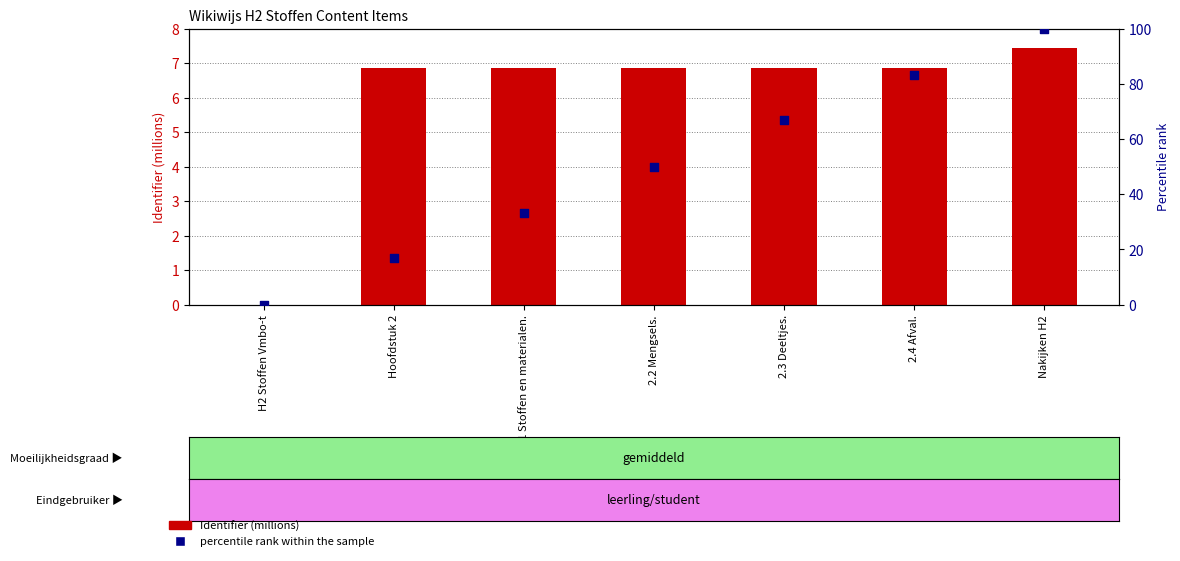

At how many categories does at least one series exceed 26?

5